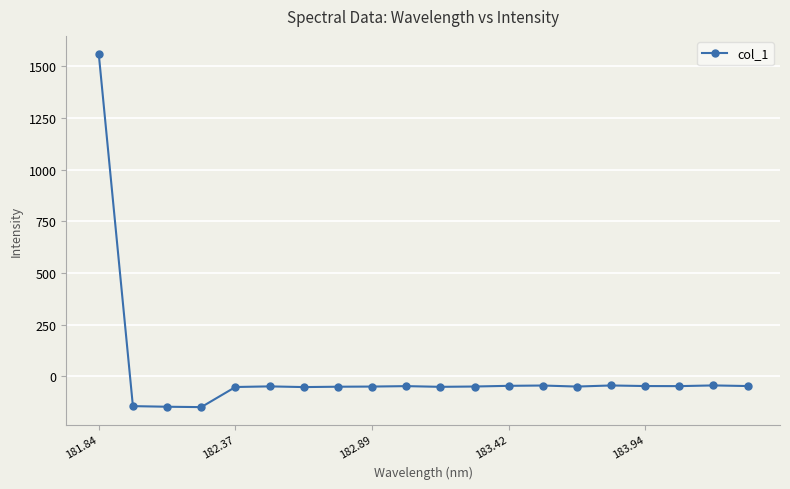

What is the difference between the maximum and minimum values?

1710.0